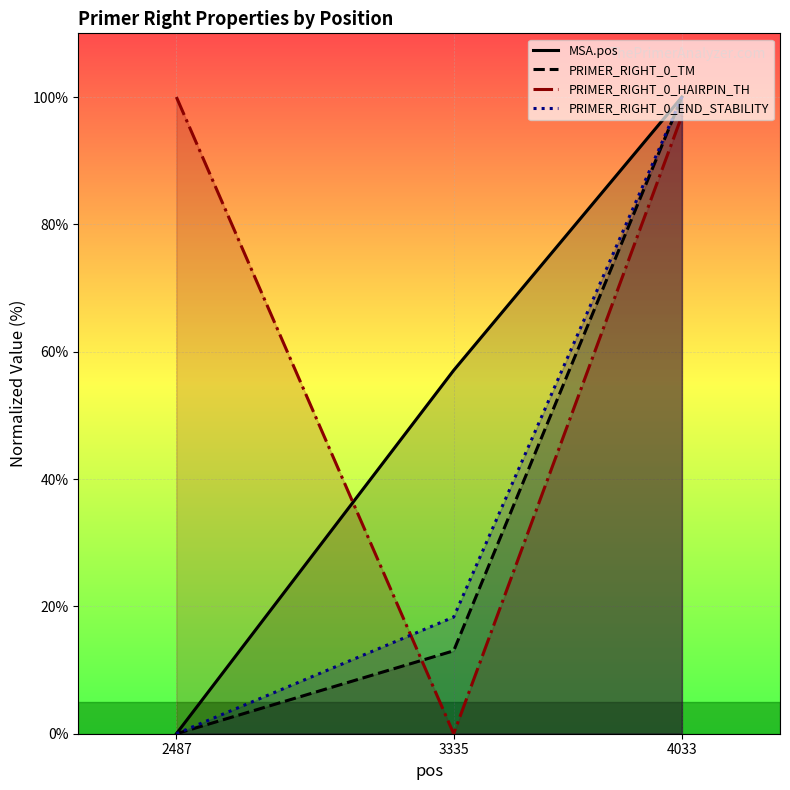

At which label is MSA.pos closest to 50?

3335